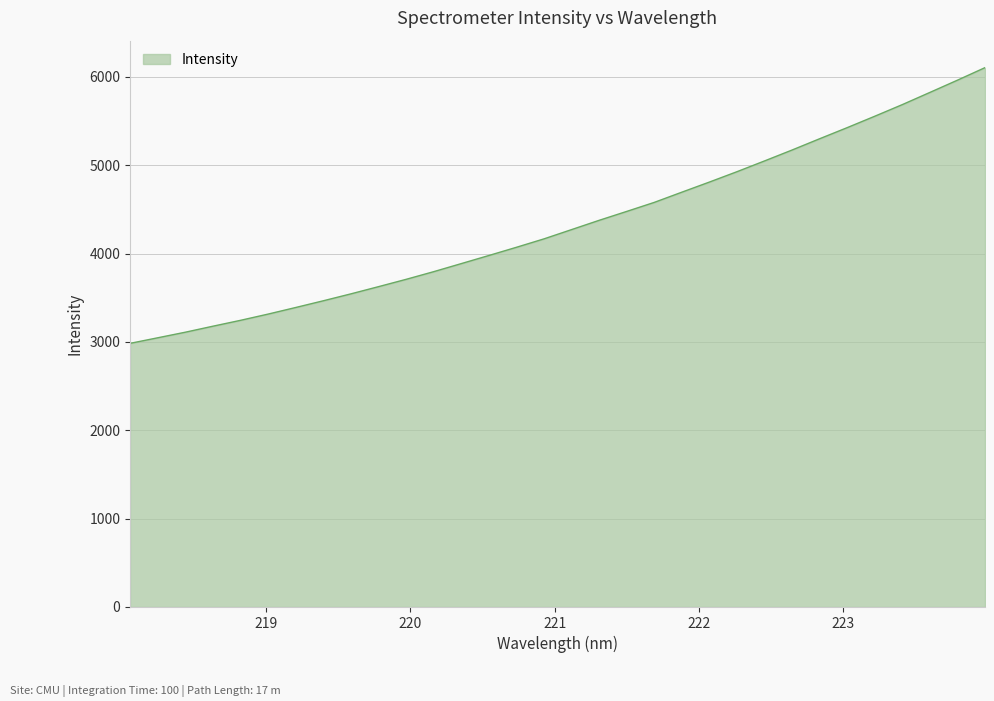

What is the greatest value displayed?

6104.1